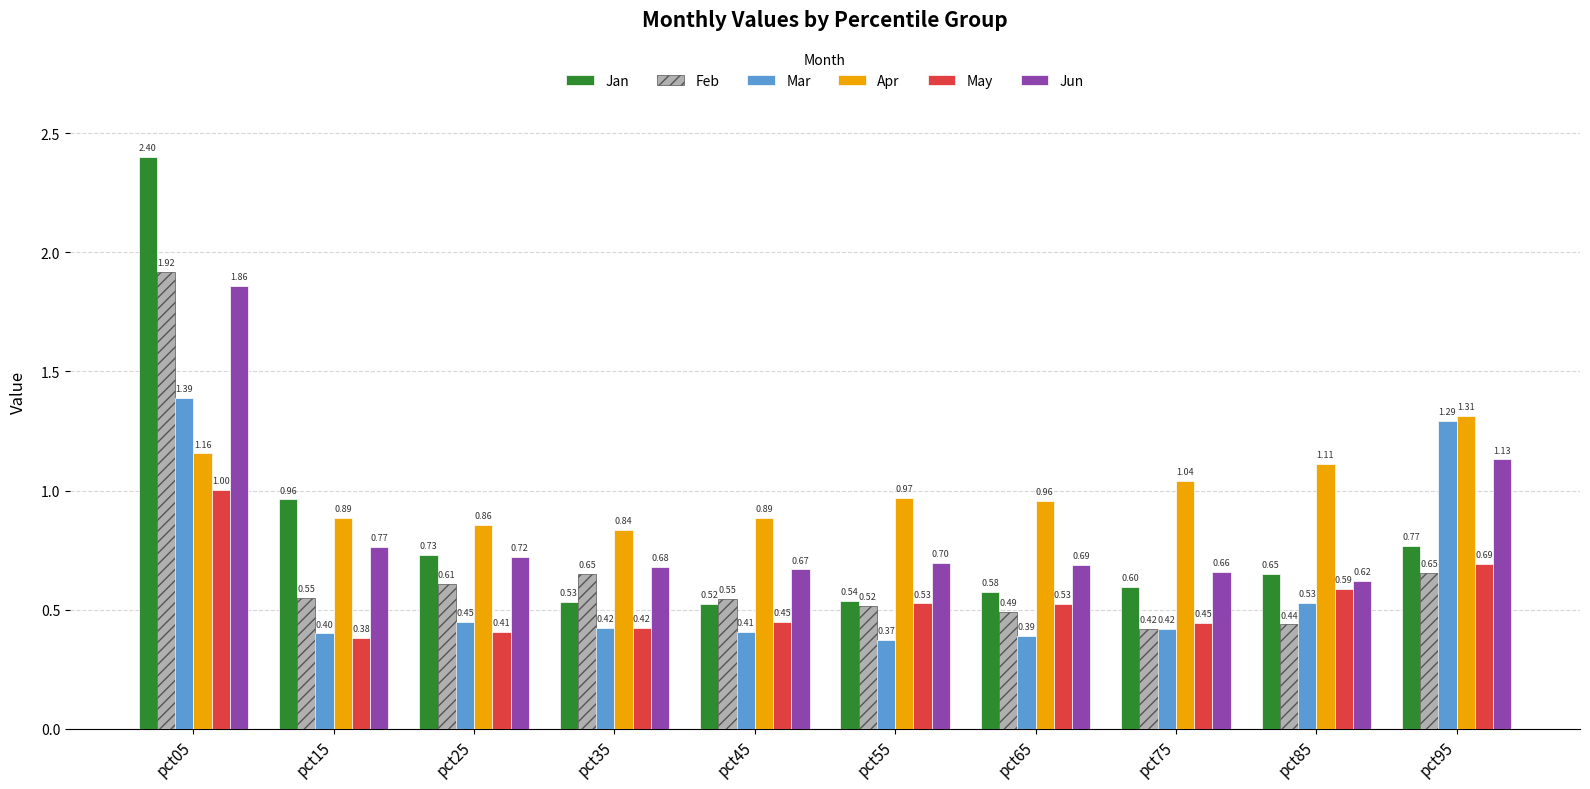

What is the difference between the second highest and second lowest values in the Jan series?

0.4